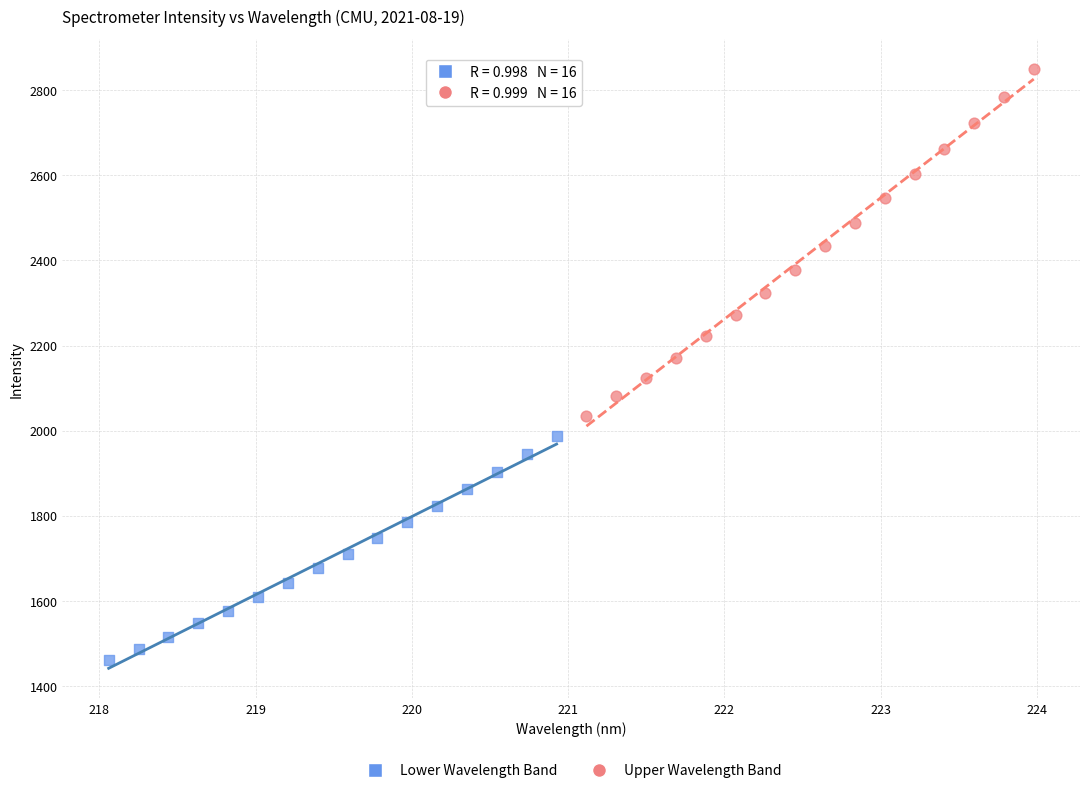

Which series contains the highest Y value?

Upper Wavelength Band